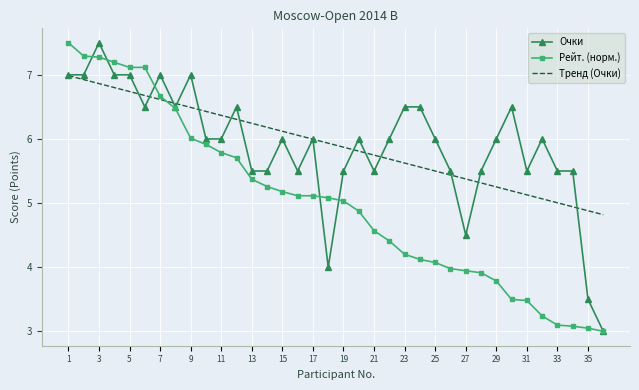

What are all the series names shown in the legend?

Очки, Рейт. (норм.), Тренд (Очки)